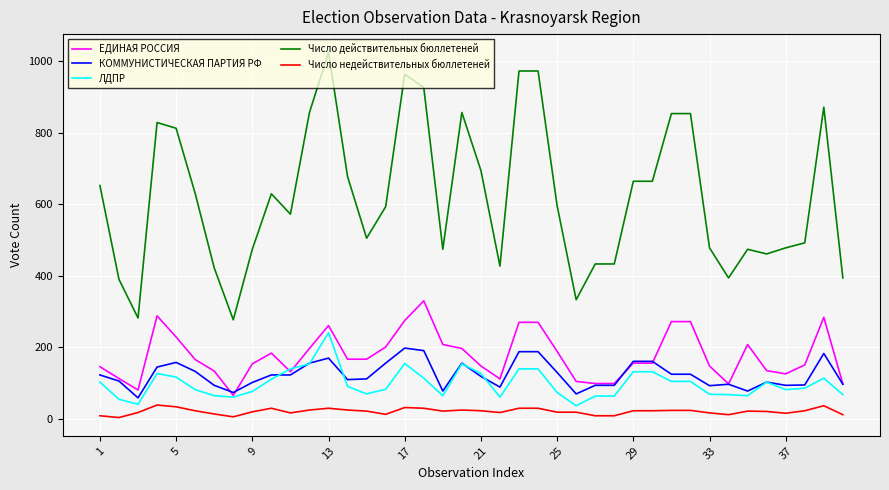

What is the lowest value of the ЕДИНАЯ РОССИЯ series?

66